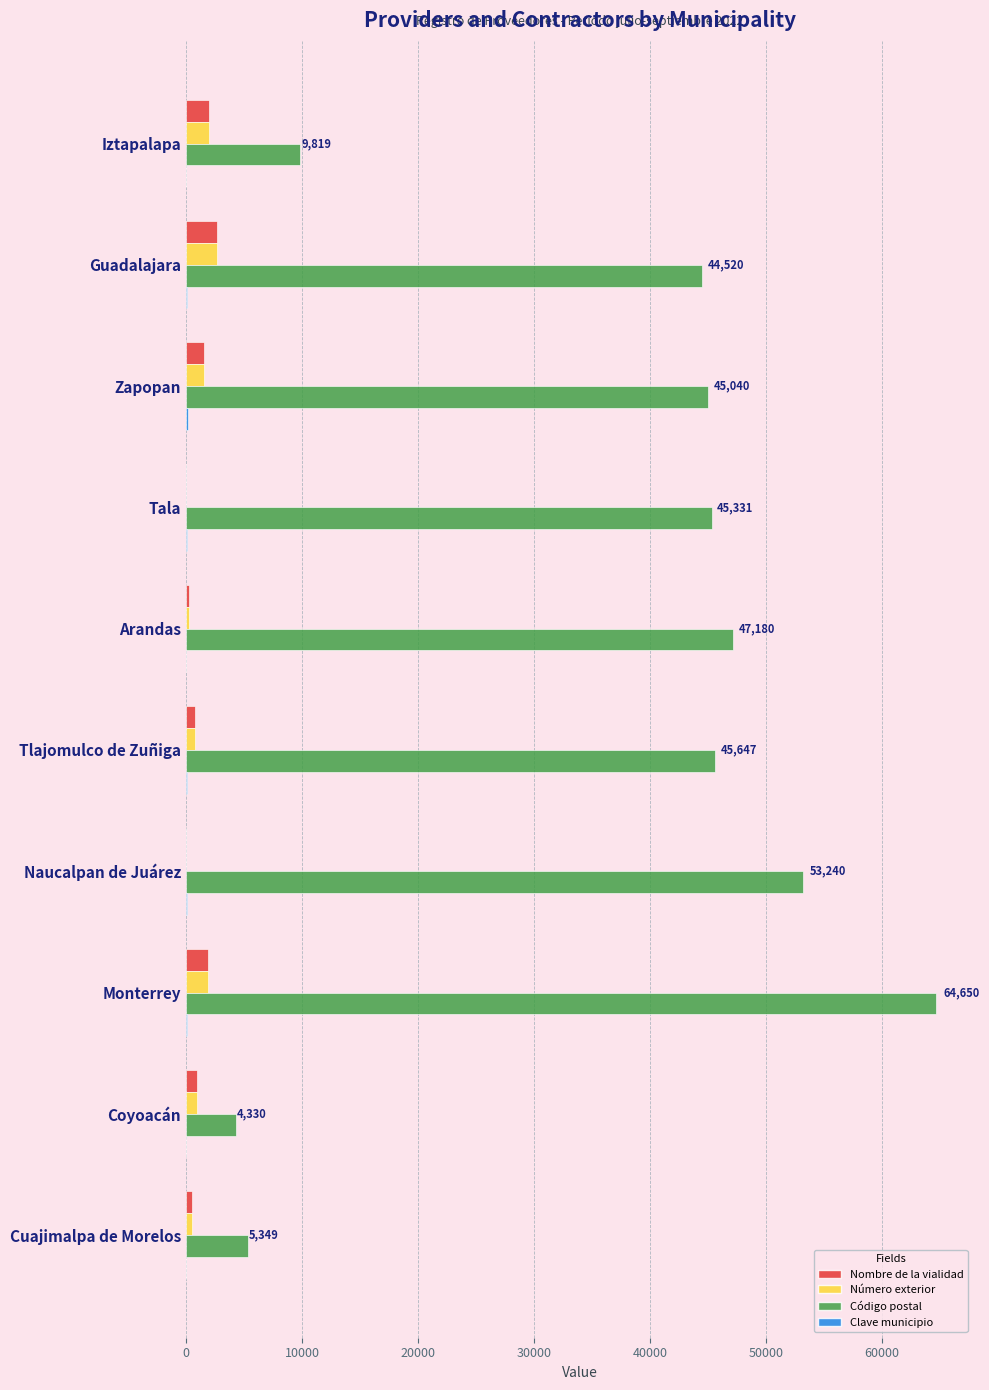

True or false: Número exterior has a value of 2660 at Guadalajara.

True